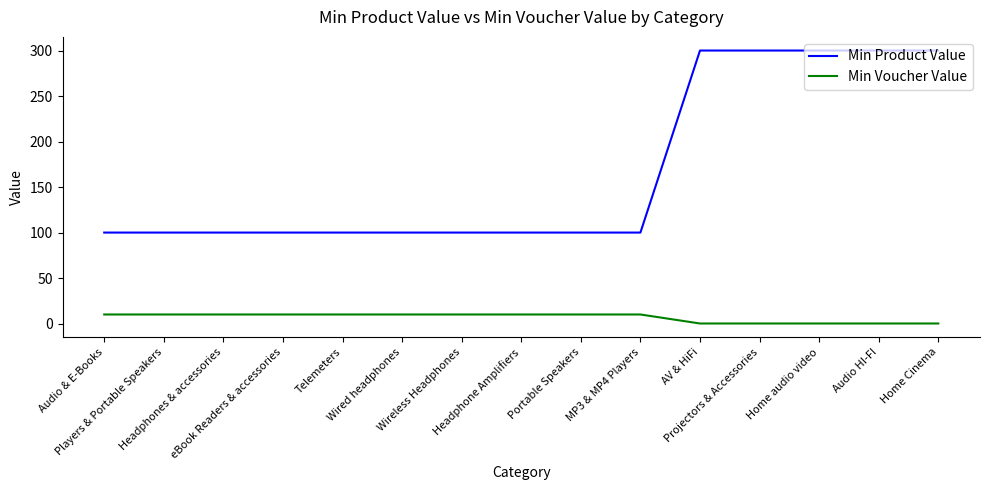

Reading right to left, what are all the values shown in this chart?

Min Product Value: Home Cinema=300.0	Audio HI-FI=300.0	Home audio video=300.0	Projectors & Accessories=300.0	AV & HiFi=300.0	MP3 & MP4 Players=100.0	Portable Speakers=100.0	Headphone Amplifiers=100.0	Wireless Headphones=100.0	Wired headphones=100.0	Telemeters=100.0	eBook Readers & accessories=100.0	Headphones & accessories=100.0	Players & Portable Speakers=100.0	Audio & E-Books=100.0
Min Voucher Value: Home Cinema=0.1	Audio HI-FI=0.1	Home audio video=0.1	Projectors & Accessories=0.1	AV & HiFi=0.1	MP3 & MP4 Players=10.0	Portable Speakers=10.0	Headphone Amplifiers=10.0	Wireless Headphones=10.0	Wired headphones=10.0	Telemeters=10.0	eBook Readers & accessories=10.0	Headphones & accessories=10.0	Players & Portable Speakers=10.0	Audio & E-Books=10.0